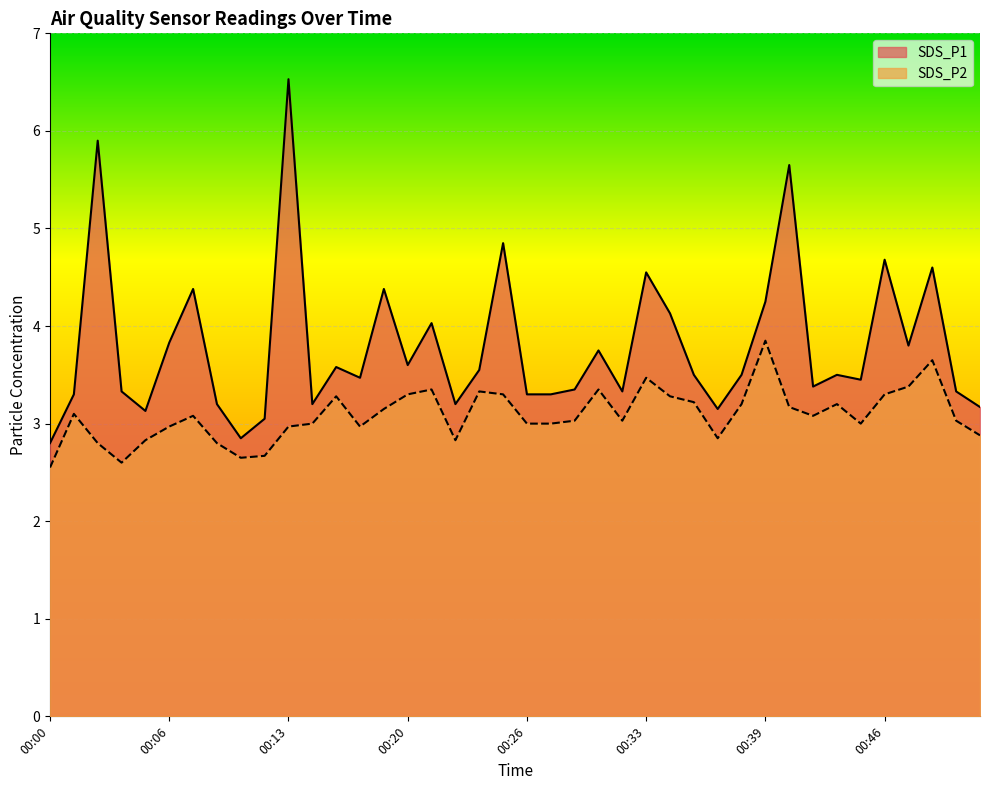

In SDS_P1, how many points are higher than both neighbors (excluding endpoints)?

13